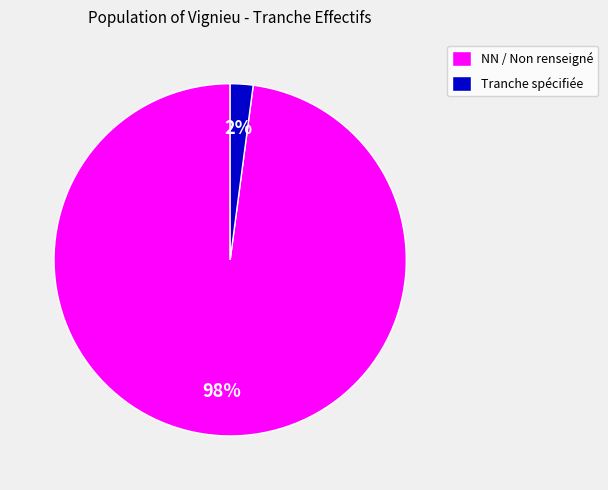

Which has a higher value, Tranche spécifiée or NN / Non renseigné?

NN / Non renseigné